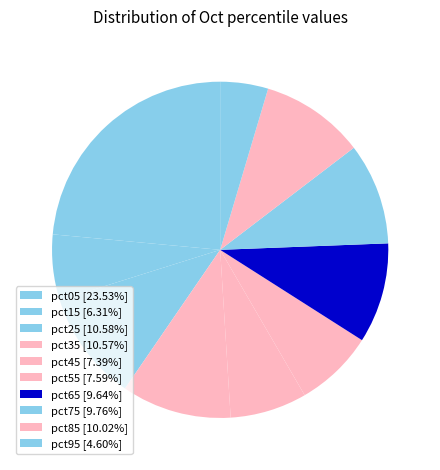

Is there a majority slice in this chart?

No